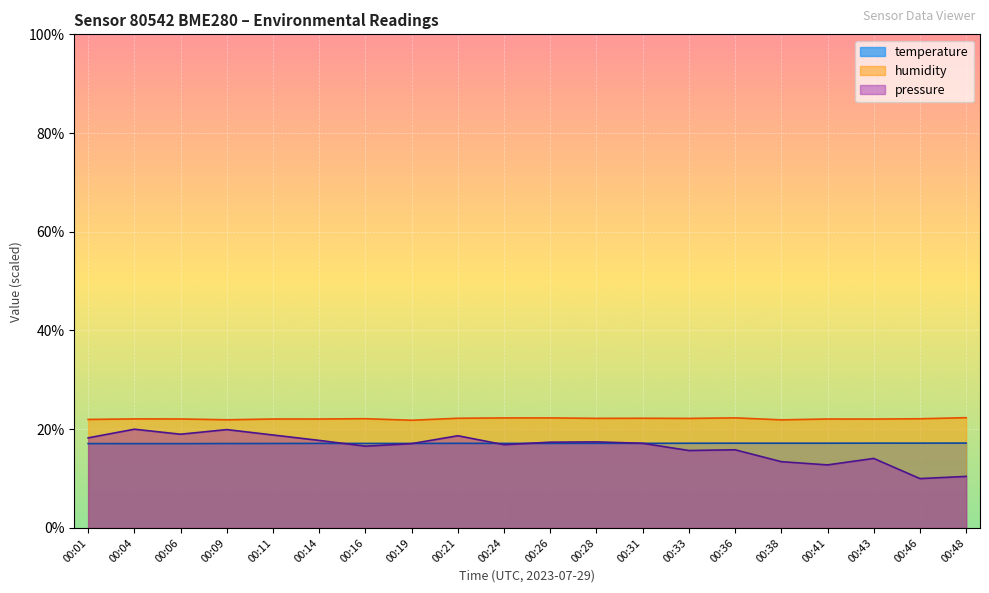

True or false: humidity and temperature cross at least once.

False